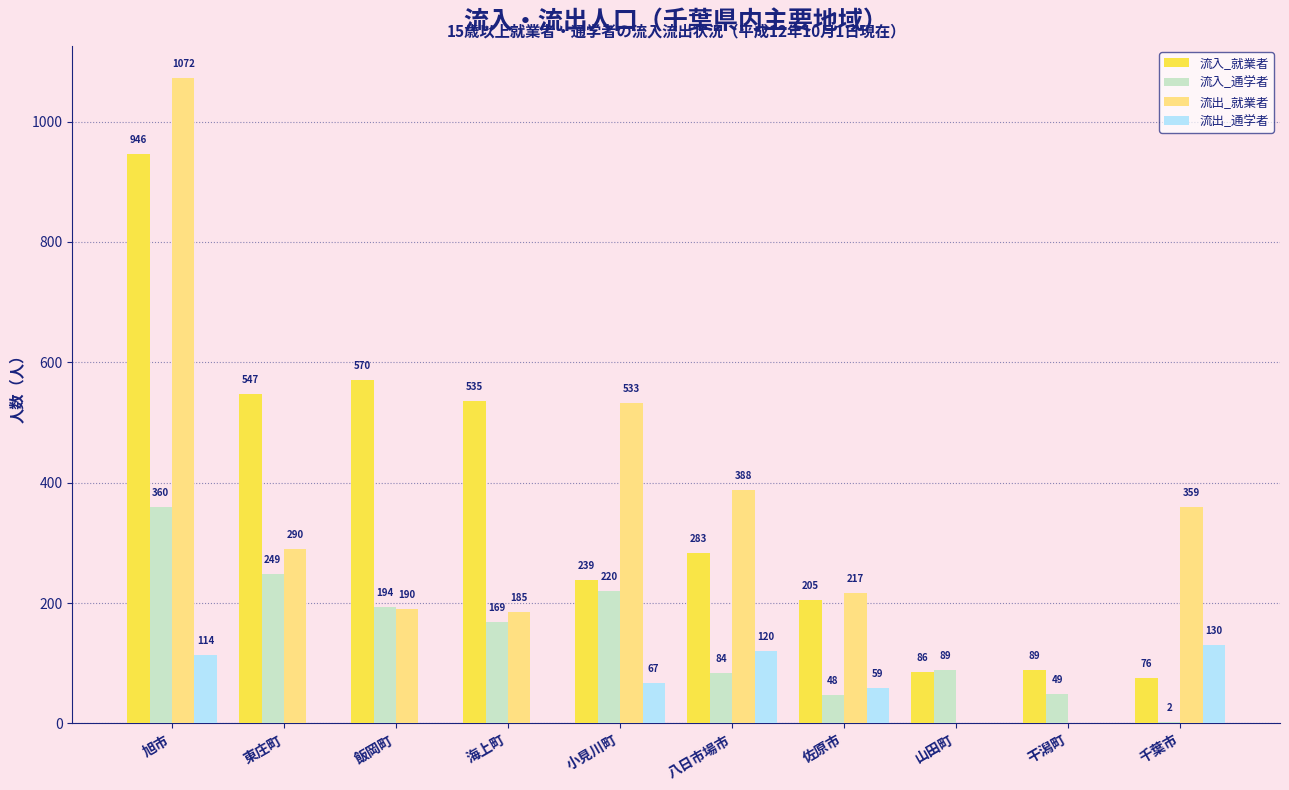

Where does the 流出_通学者 series first go above 59?

旭市